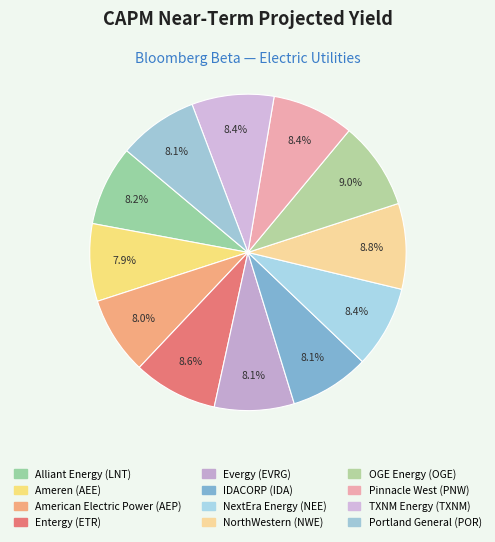

Count the number of slices in the pie.

12